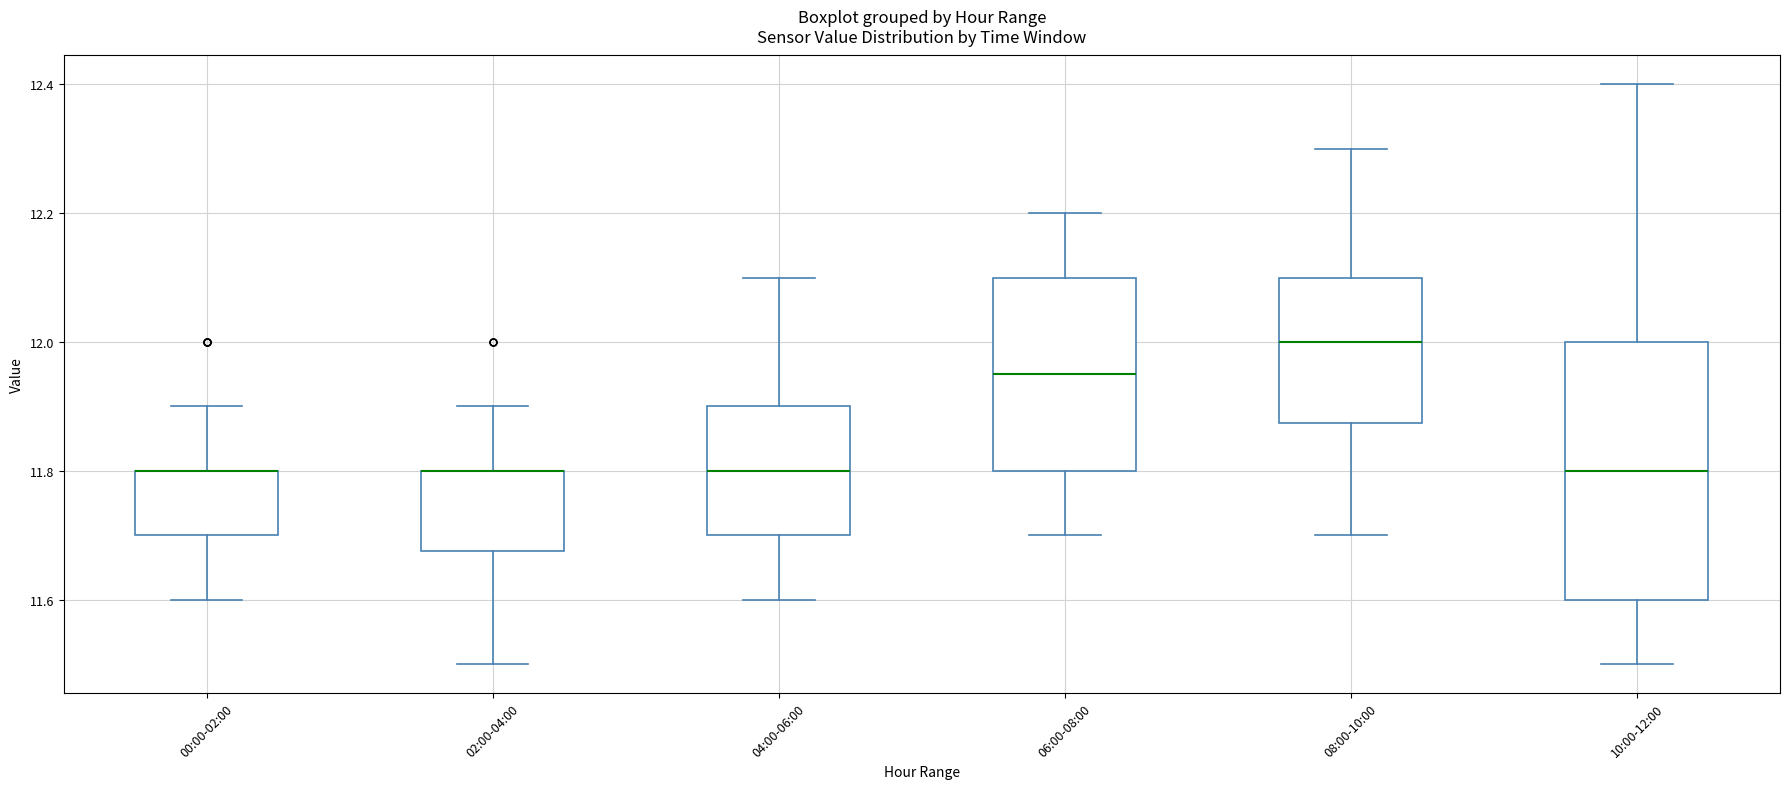

Reading left to right, transcribe this box plot: for each box, give where its median line is, the range the box spans, and where its two whiskers end, as read against the y-axis. The values are not printed on the chart, so give them approximately, as read against the axis.

00:00-02:00: median 11.80 (drawn on the box's upper edge), box 11.70 to 11.80, whiskers 11.60 to 11.90
02:00-04:00: median 11.80 (drawn on the box's upper edge), box 11.68 to 11.80, whiskers 11.50 to 11.90
04:00-06:00: median 11.80, box 11.70 to 11.90, whiskers 11.60 to 12.10
06:00-08:00: median 11.96, box 11.80 to 12.10, whiskers 11.70 to 12.20
08:00-10:00: median 12.00, box 11.88 to 12.10, whiskers 11.70 to 12.30
10:00-12:00: median 11.80, box 11.60 to 12.00, whiskers 11.50 to 12.40